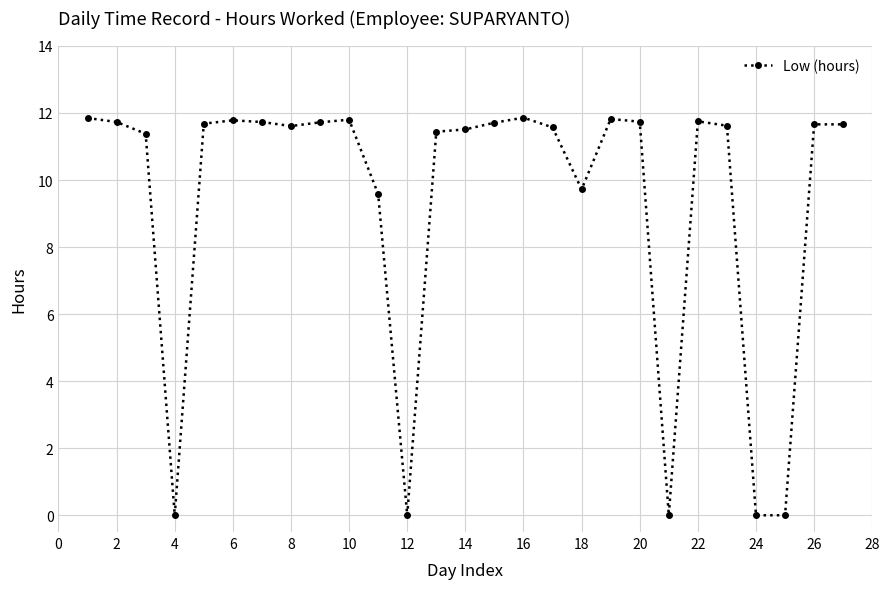

What is the value of the 18th point from the left?

9.7